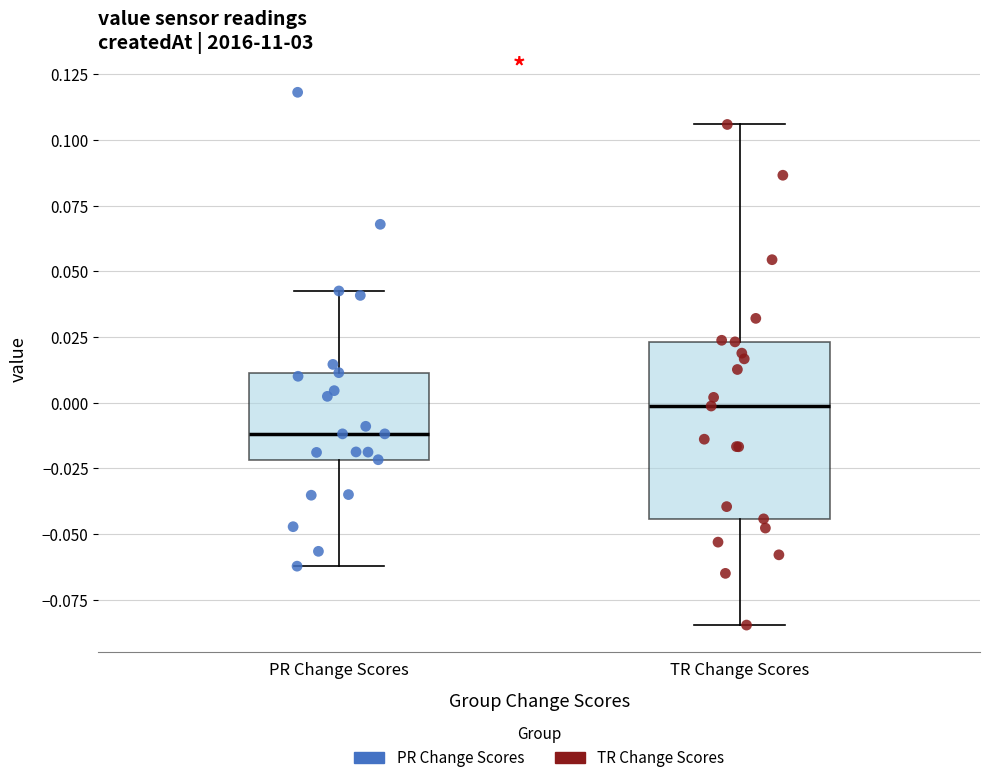

Where does the median line of the box for TR Change Scores sit on the y-axis? The values are not printed on the chart, so give them approximately, as read against the axis.

0.000